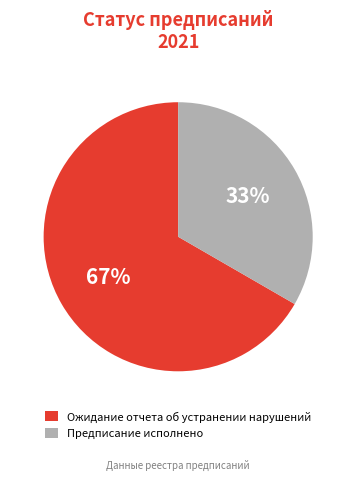

Which category has the biggest portion of the pie?

Ожидание отчета об устранении нарушений